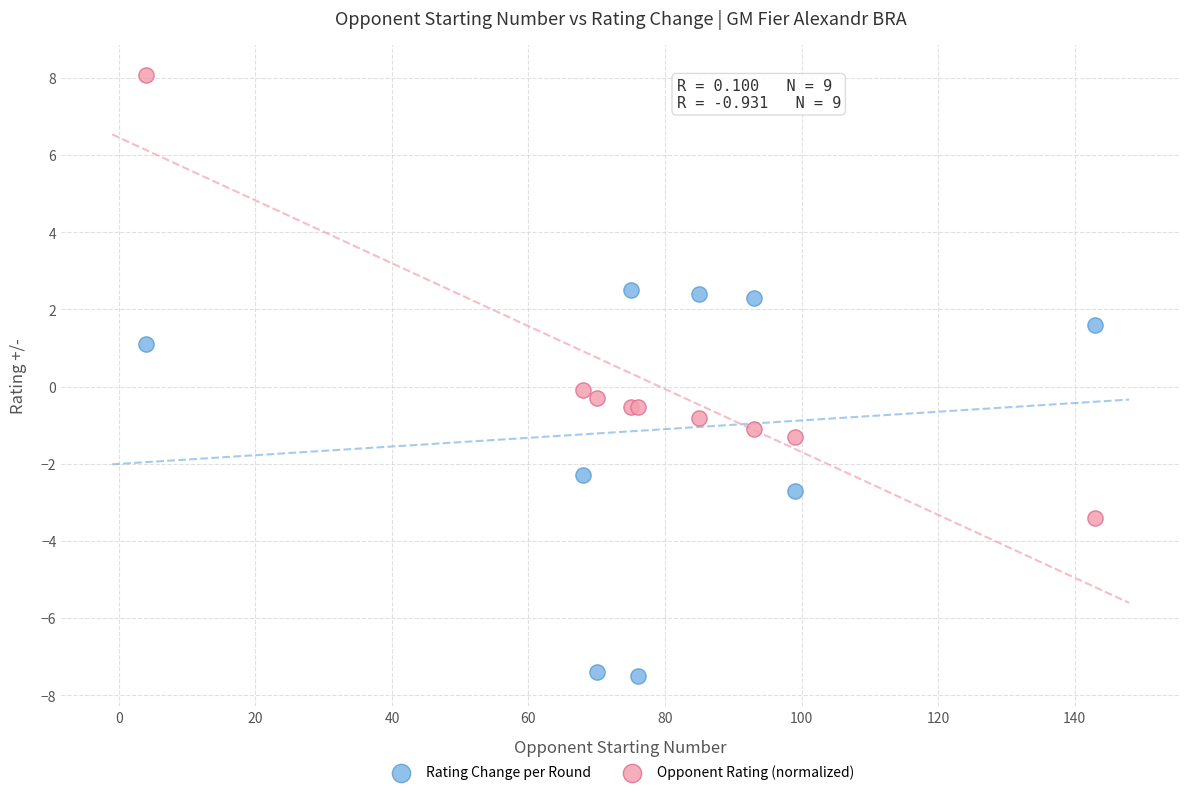

What are all the series names shown in the legend?

Rating Change per Round, Opponent Rating (normalized)